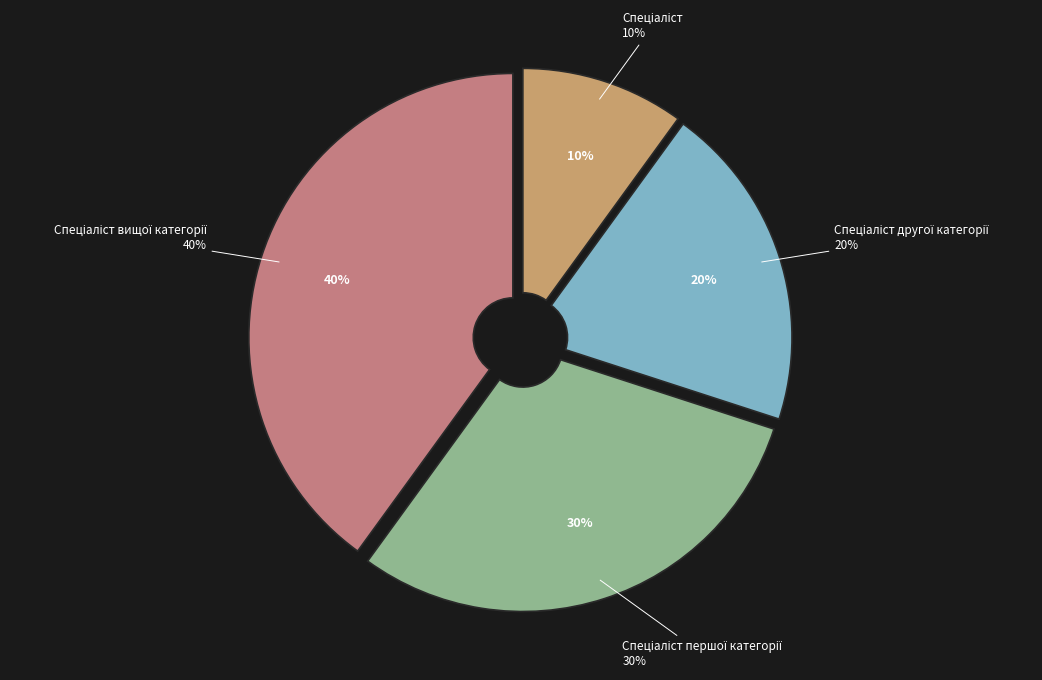

Does any single category account for the majority?

No